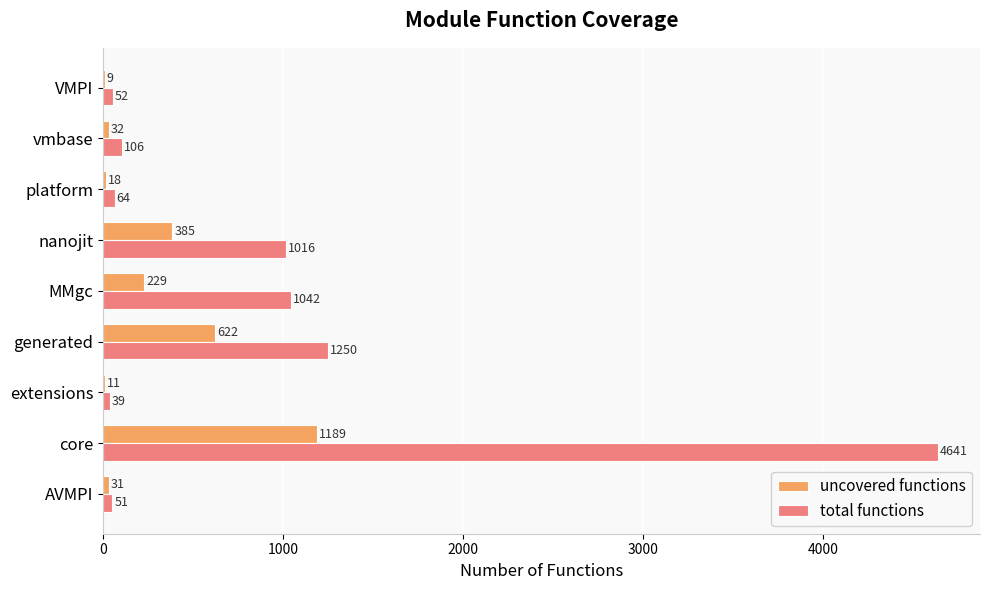

What is the approximate value of uncovered functions at extensions?

11